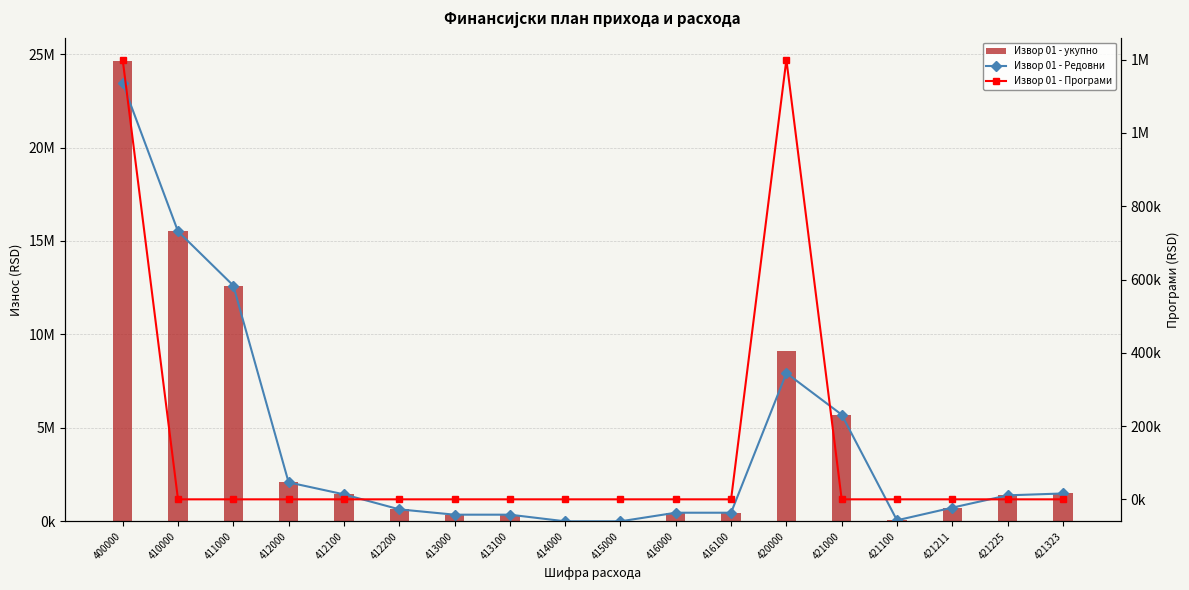

Is the value of Извор 01 - укупно at 400000 greater than the value of Извор 01 - Програми at 416100?

Yes